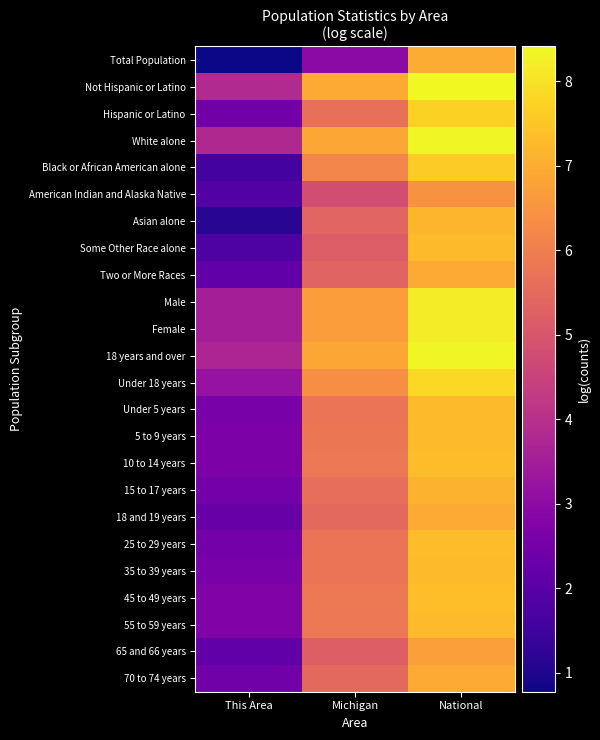

At Michigan, list the series in order from smallest to largest.

Total Population, American Indian and Alaska Native, Some Other Race alone, 65 and 66 years, Two or More Races, Asian alone, 18 and 19 years, 70 to 74 years, 15 to 17 years, Hispanic or Latino, 25 to 29 years, Under 5 years, 35 to 39 years, 5 to 9 years, 10 to 14 years, 55 to 59 years, 45 to 49 years, Black or African American alone, Under 18 years, Male, Female, 18 years and over, White alone, Not Hispanic or Latino